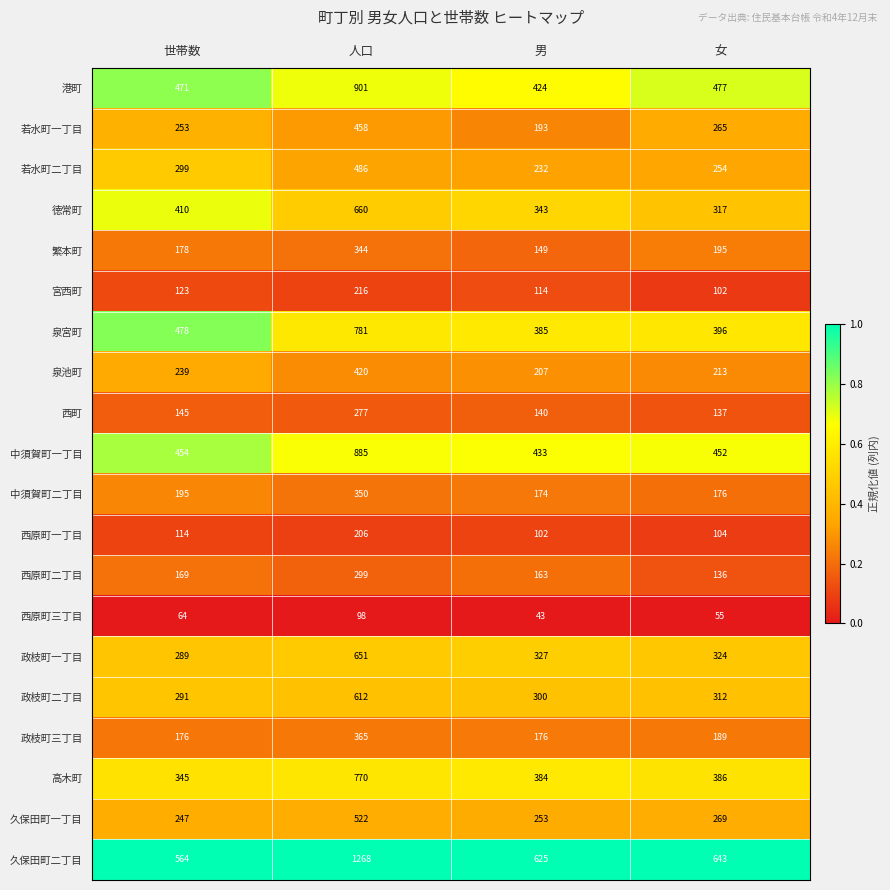

What is the difference between the second highest and second lowest values in the 政枝町三丁目 series?

13